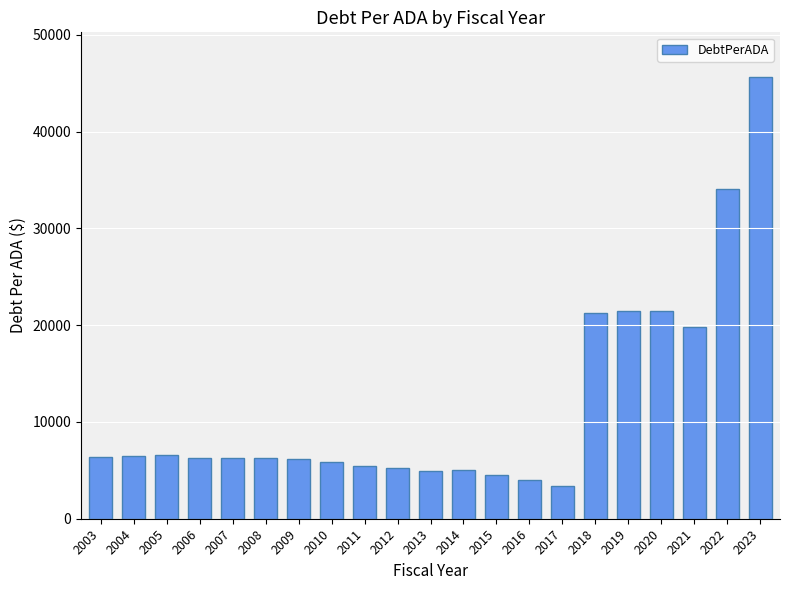

How many values are below 6256?

10